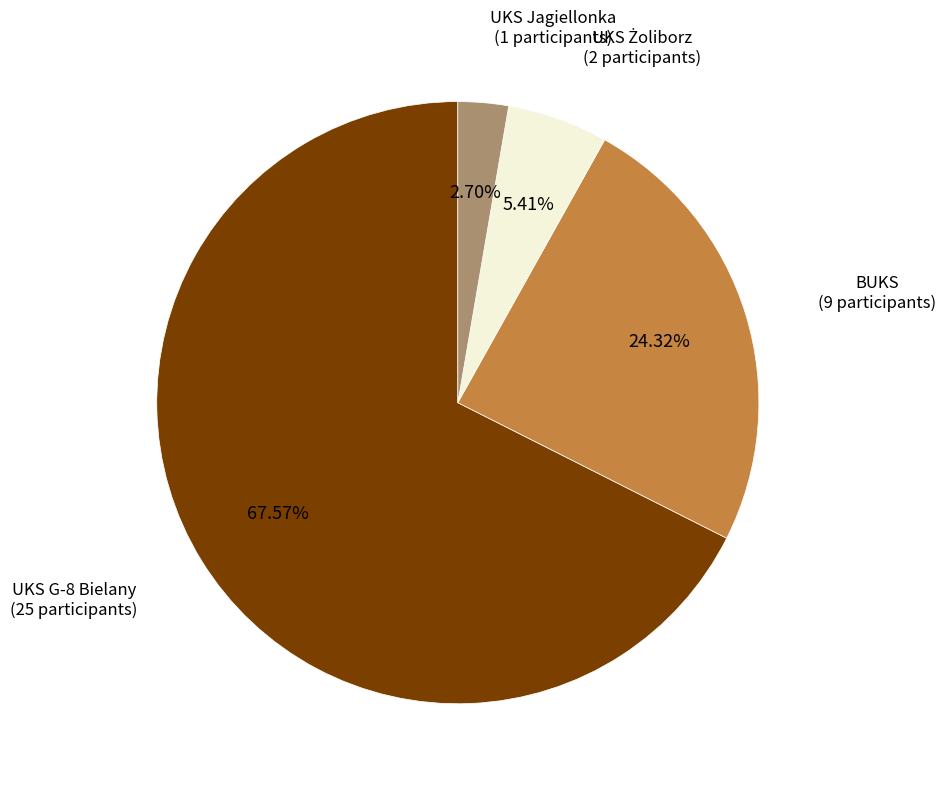

Is there any slice that represents more than half of the pie?

Yes